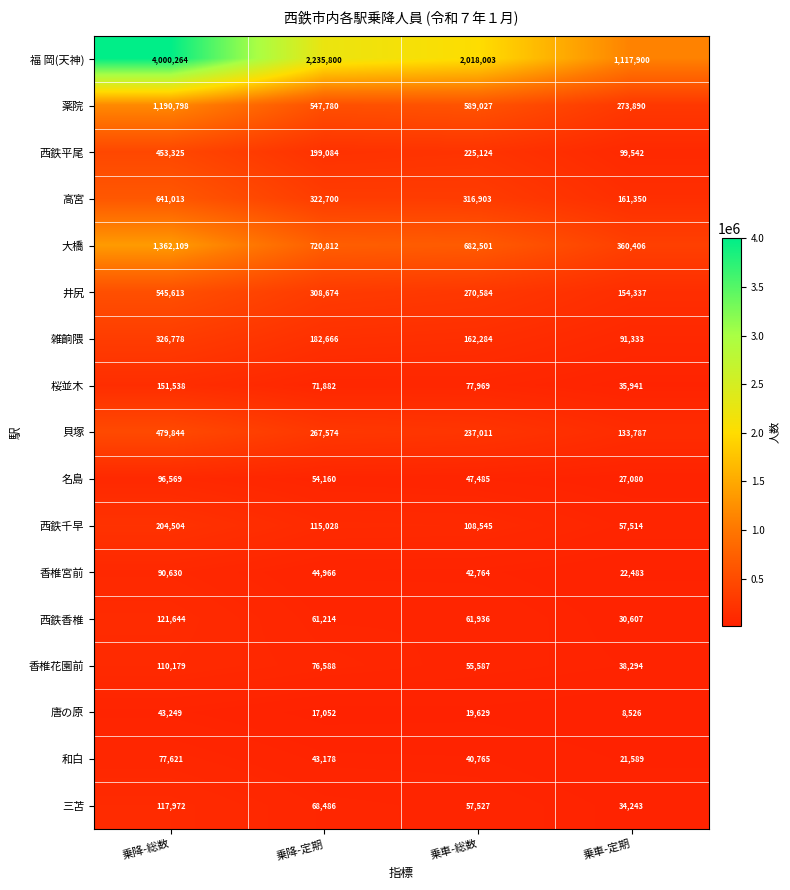

List the series in order of their peak value, lowest first.

唐の原, 和白, 香椎宮前, 名島, 香椎花園前, 三苫, 西鉄香椎, 桜並木, 西鉄千早, 雑餉隈, 西鉄平尾, 貝塚, 井尻, 高宮, 薬院, 大橋, 福 岡(天神)